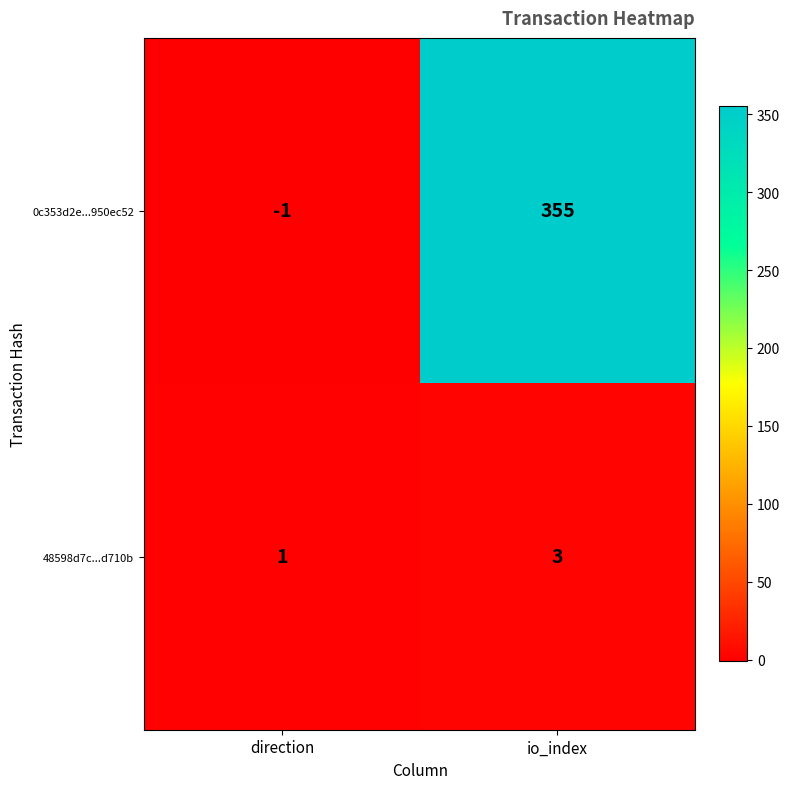

Which series has the largest total across all categories?

0c353d2e...950ec52